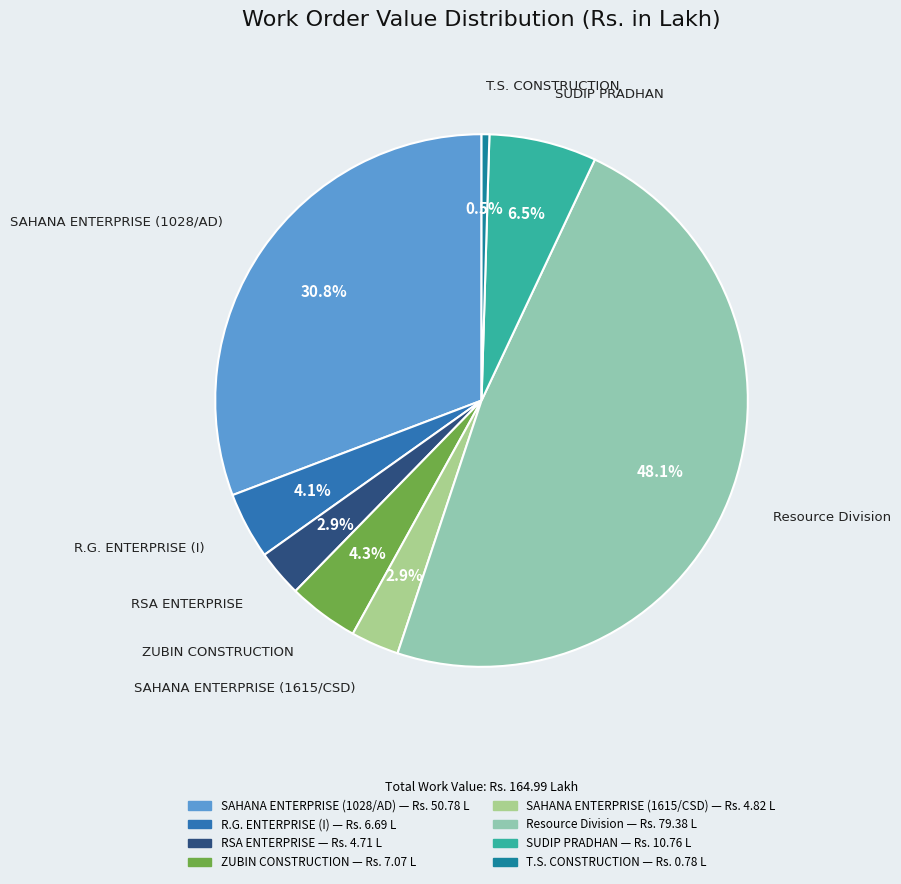

Does T.S. CONSTRUCTION account for over 50% of the chart?

No